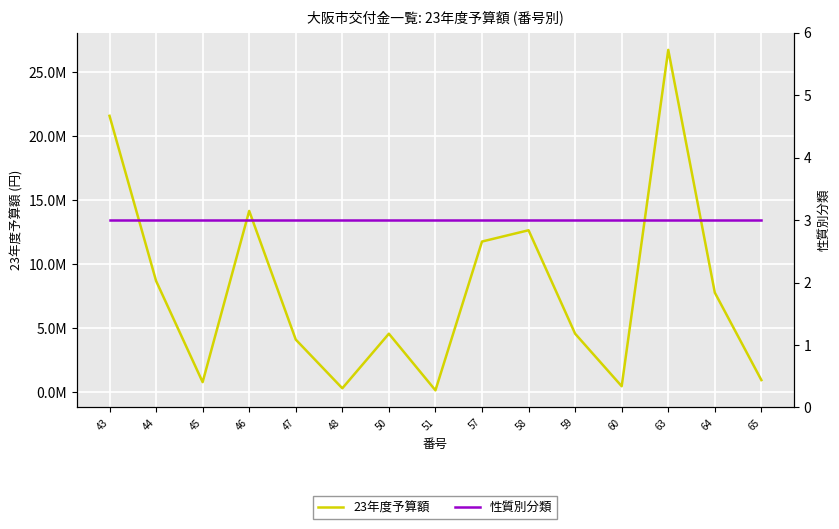

True or false: 23年度予算額 has more than 2 interior local peaks.

True